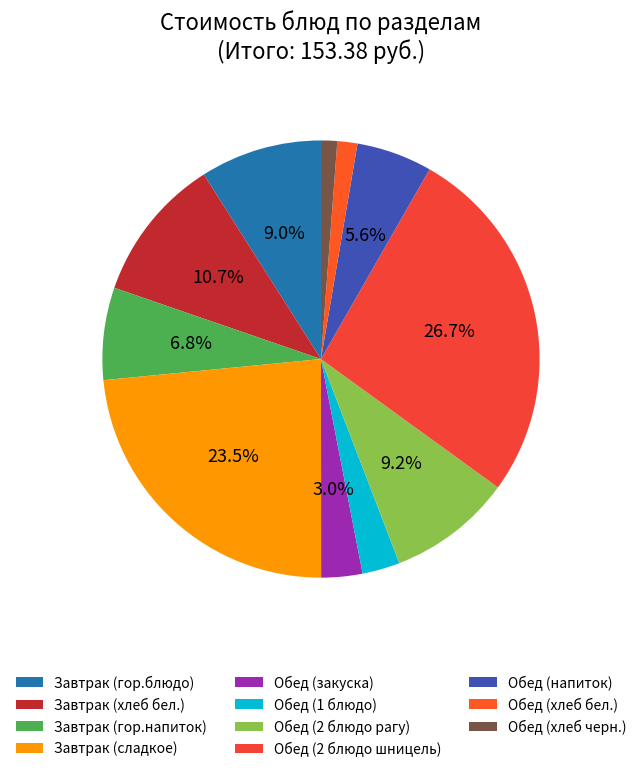

How many segments does this pie chart have?

11